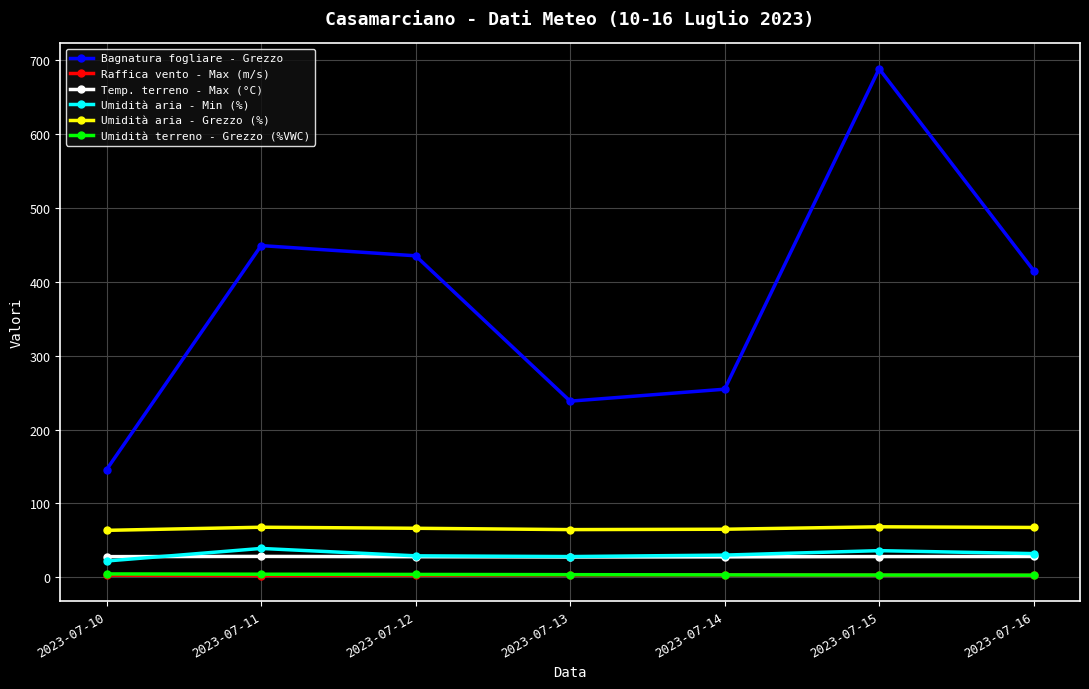

What is the difference between the maximum and minimum values in the Umidità aria - Grezzo (%) series?

4.8